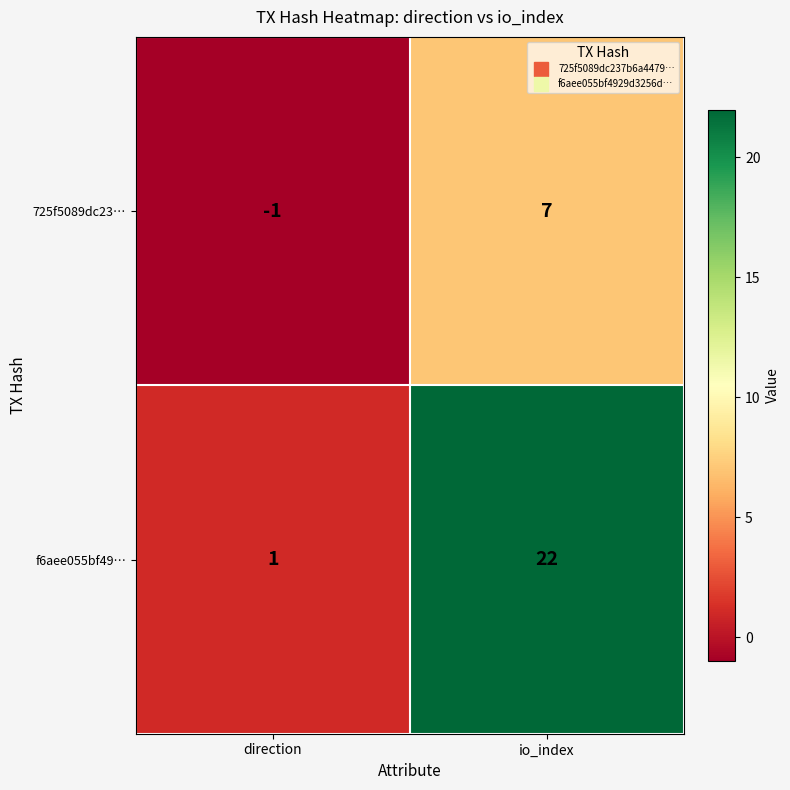

At how many categories does at least one series exceed 11?

1